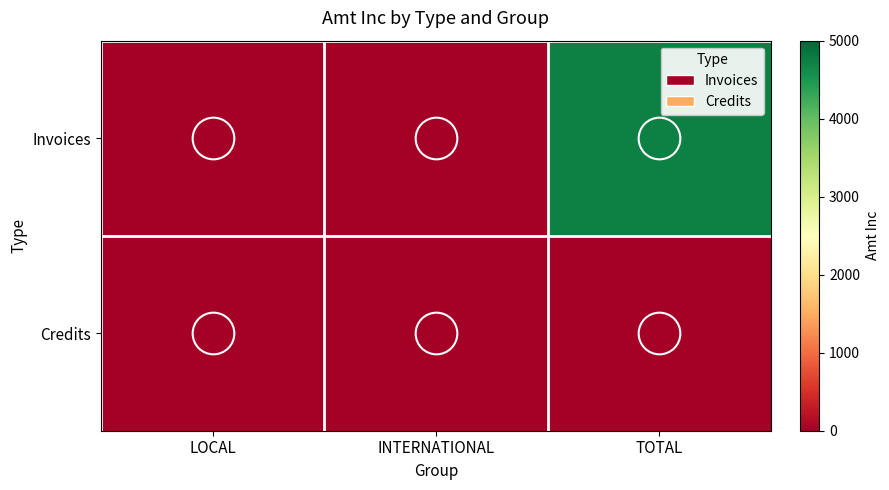

The value of Credits at TOTAL is 0. True or false?

True